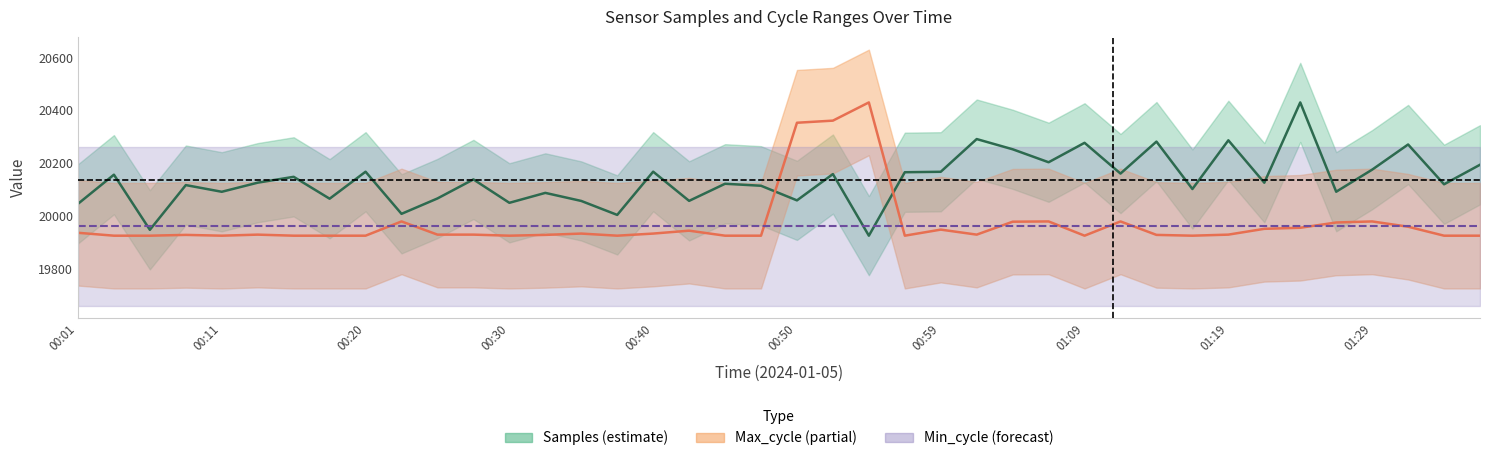

Is it true that Samples equals 20003.7 at 00:37?

True